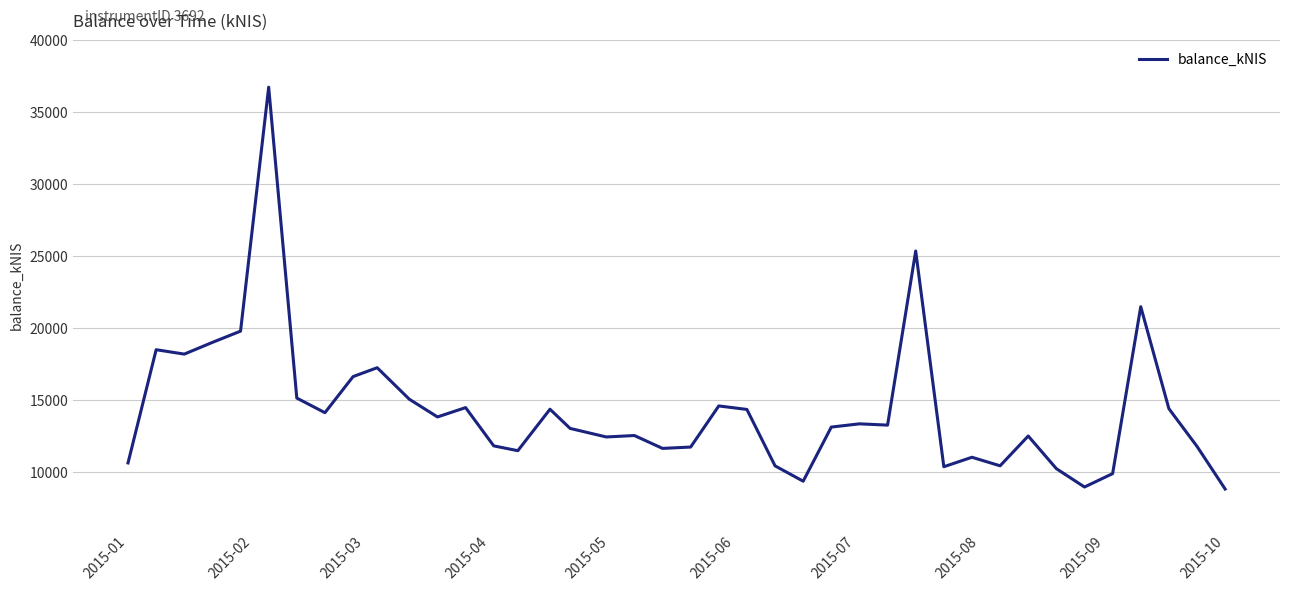

What is the sum of all values?

573128.5